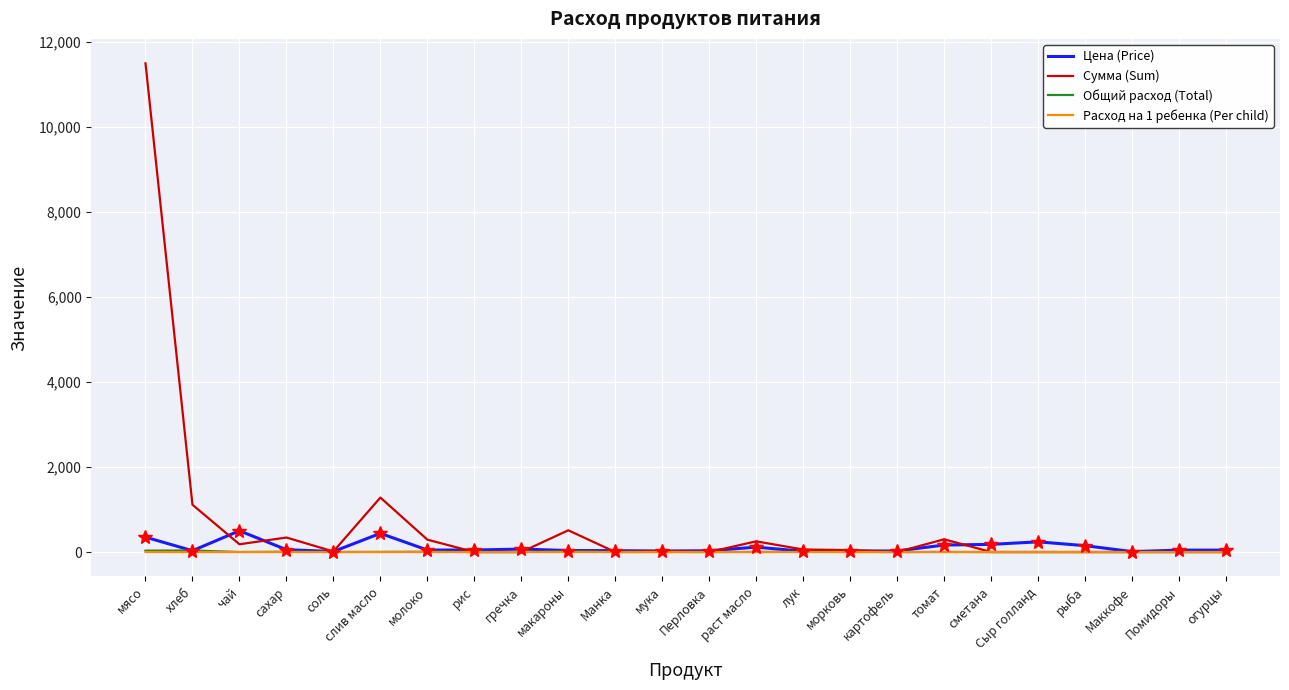

What is the average value of the Сумма (Sum) series?

663.1